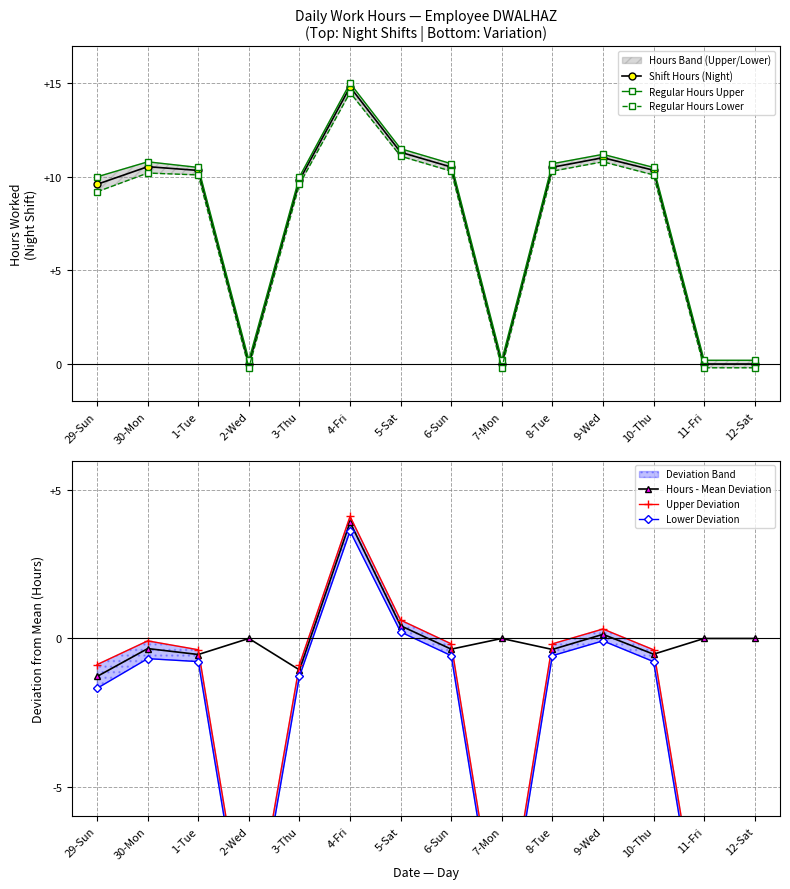

At which category is the sum across all series the highest?

4-Fri